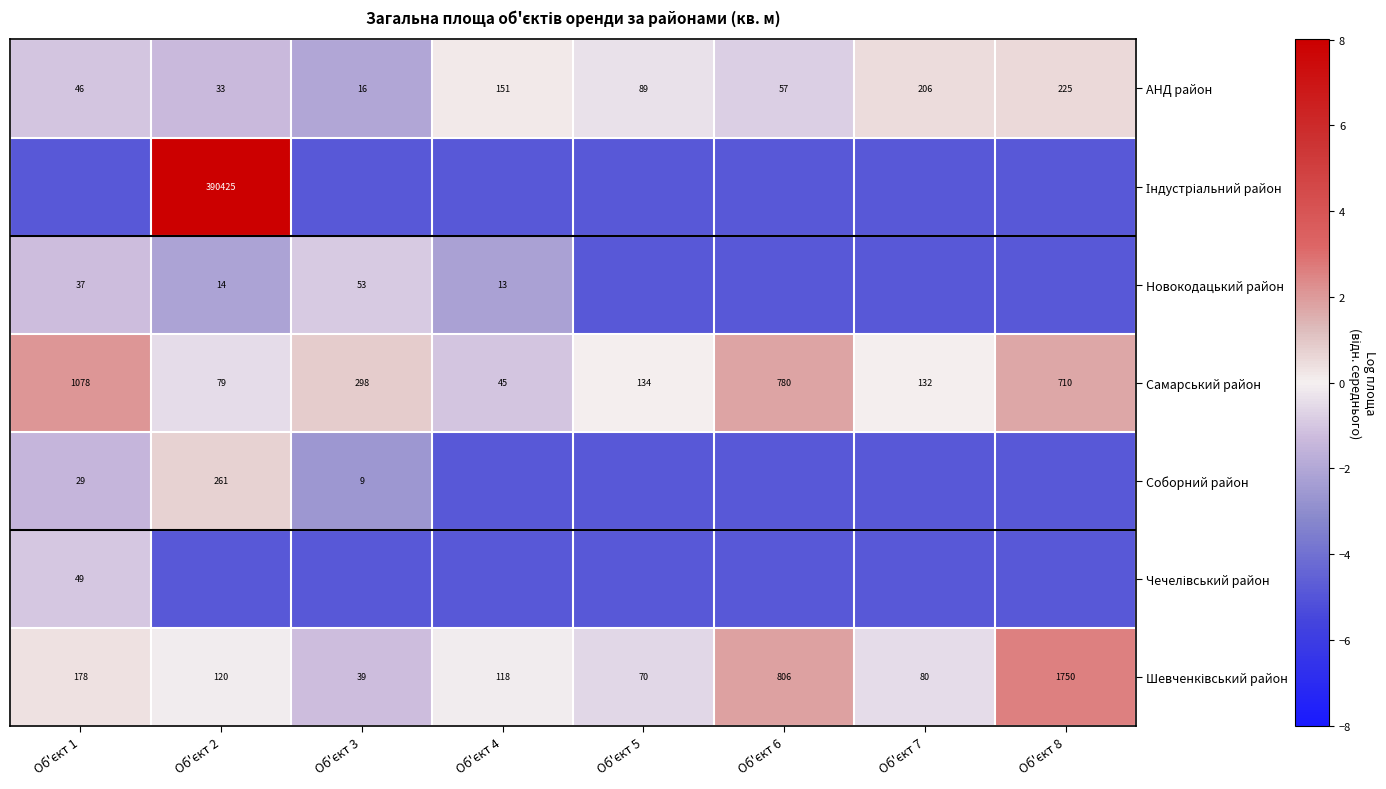

Rank the series at Об'єкт 3 from highest to lowest value.

Самарський район, Новокодацький район, Шевченківський район, АНД район, Соборний район, Індустріальний район, Чечелівський район